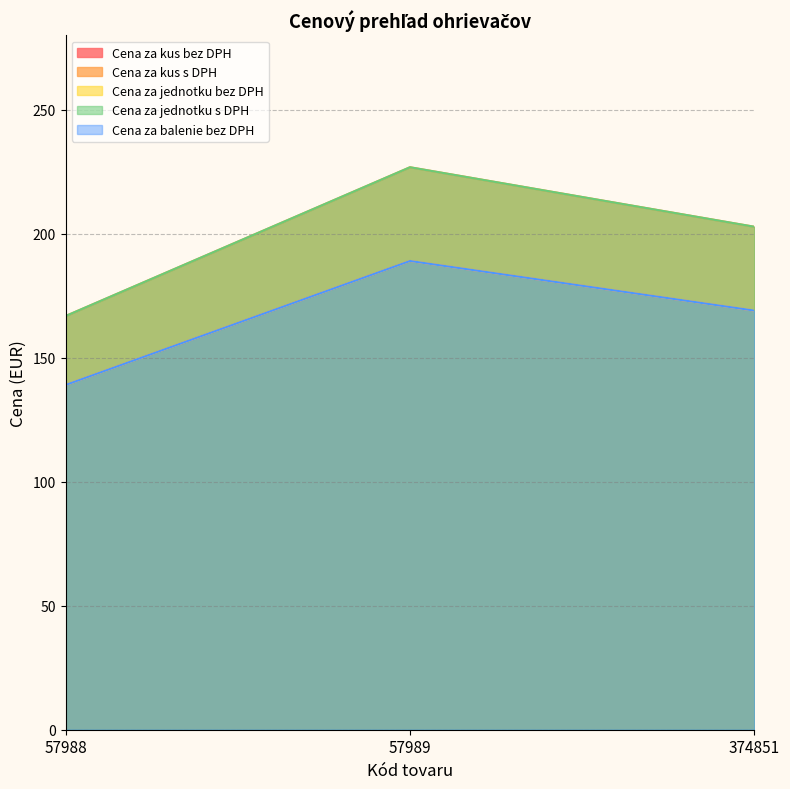

True or false: Cena za jednotku bez DPH has a value of 139.0 at 57988.

True